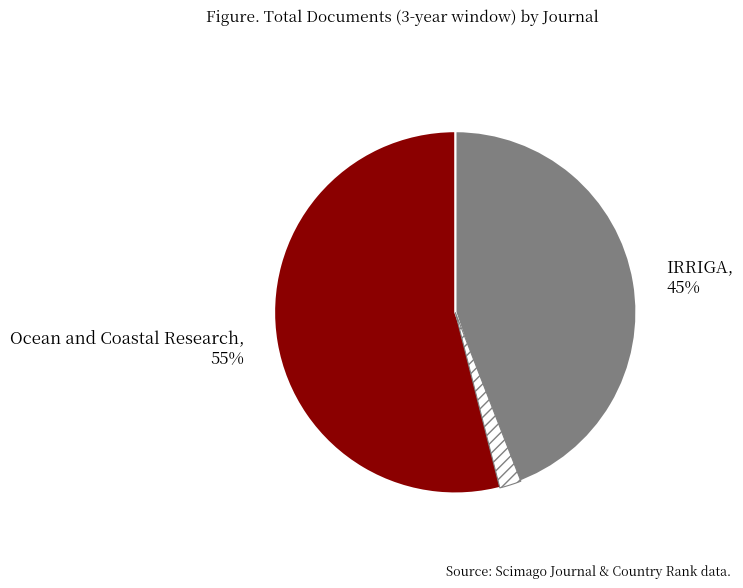

Count the number of slices in the pie.

3